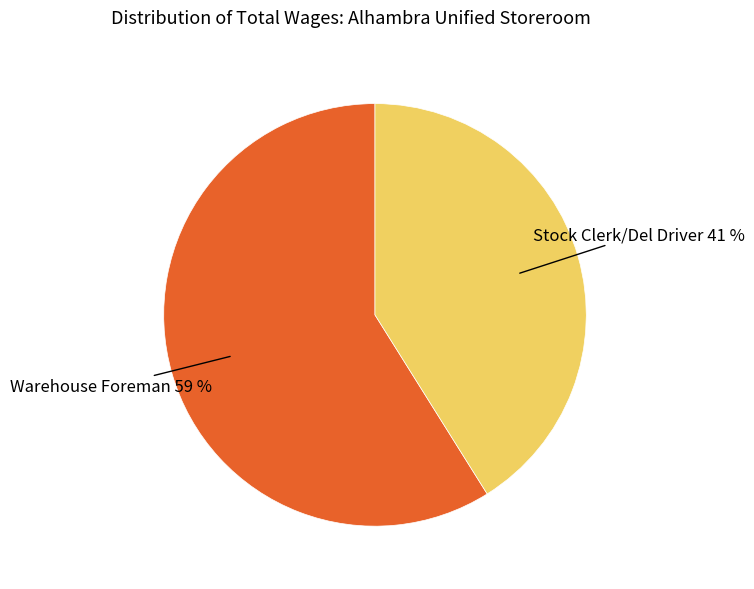

Is the sum of Warehouse Foreman and Stock Clerk/Del Driver greater than half?

Yes